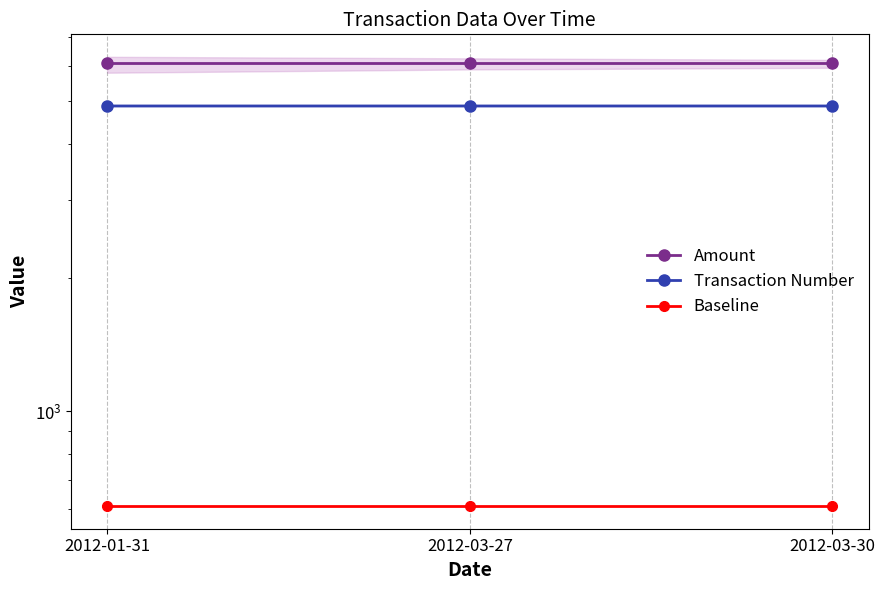

Between 2012-01-31 and 2012-03-27, which series saw the biggest shift?

Transaction Number